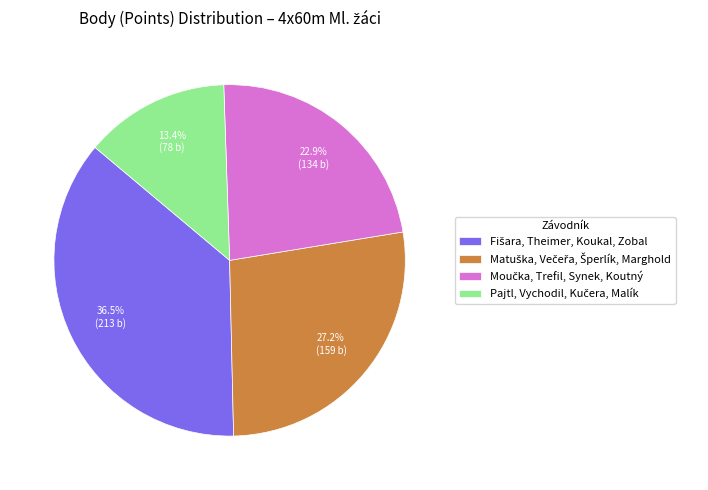

Is there a majority slice in this chart?

No